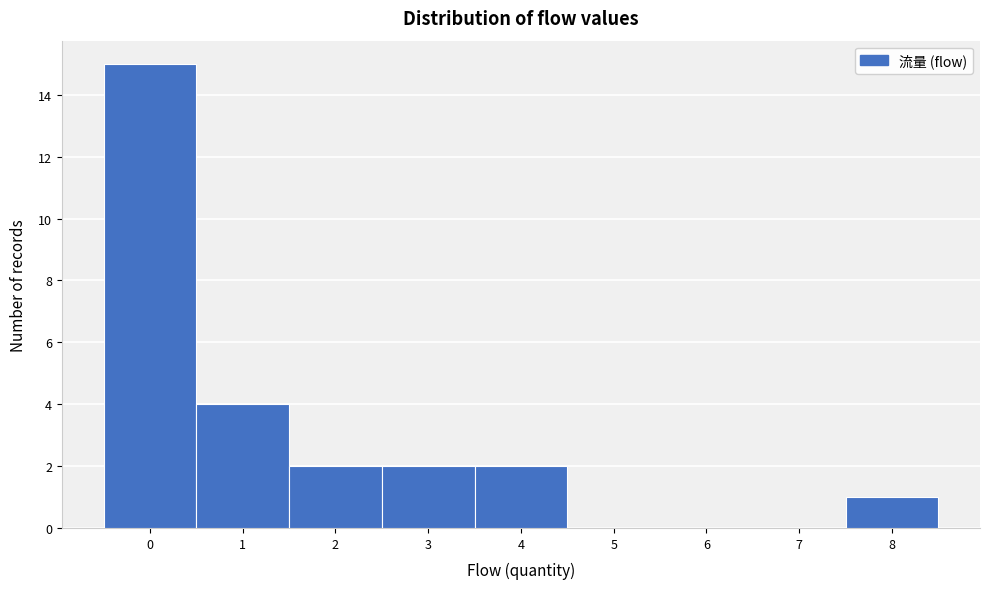

Reading left to right, list every bar in this chart as the range it spans on the x-axis followed by its height. The values are not printed on the chart, so give them approximately, as read against the axis.

-0.5 to 0.5: 15
0.5 to 1.5: 4
1.5 to 2.5: 2
2.5 to 3.5: 2
3.5 to 4.5: 2
4.5 to 5.5: 0
5.5 to 6.5: 0
6.5 to 7.5: 0
7.5 to 8.5: 1